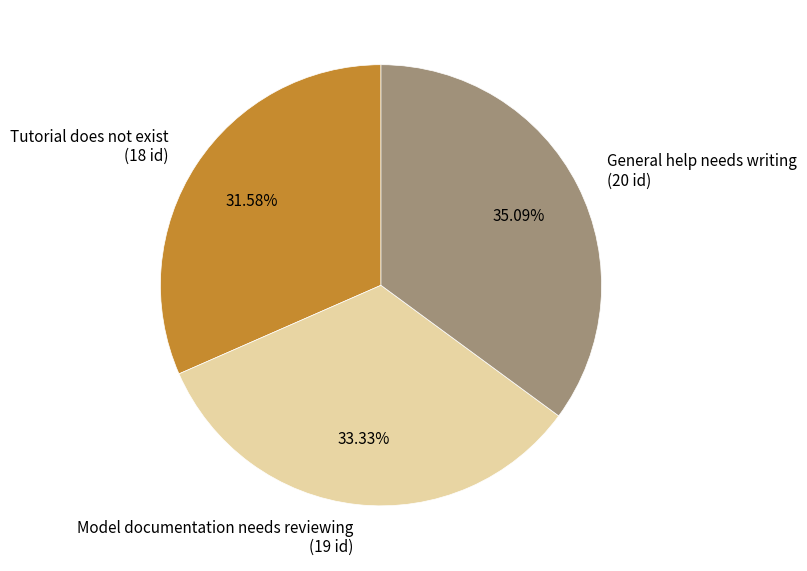

What percentage is the General help needs writing slice, to the nearest percent?

35%